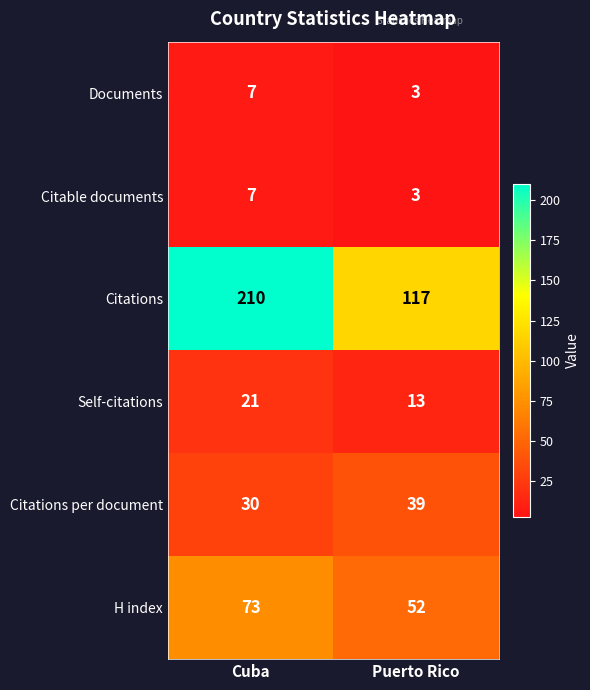

Reading left to right, list all the values displayed in this chart.

Documents: Cuba=7	Puerto Rico=3
Citable documents: Cuba=7	Puerto Rico=3
Citations: Cuba=210	Puerto Rico=117
Self-citations: Cuba=21	Puerto Rico=13
Citations per document: Cuba=30	Puerto Rico=39
H index: Cuba=73	Puerto Rico=52